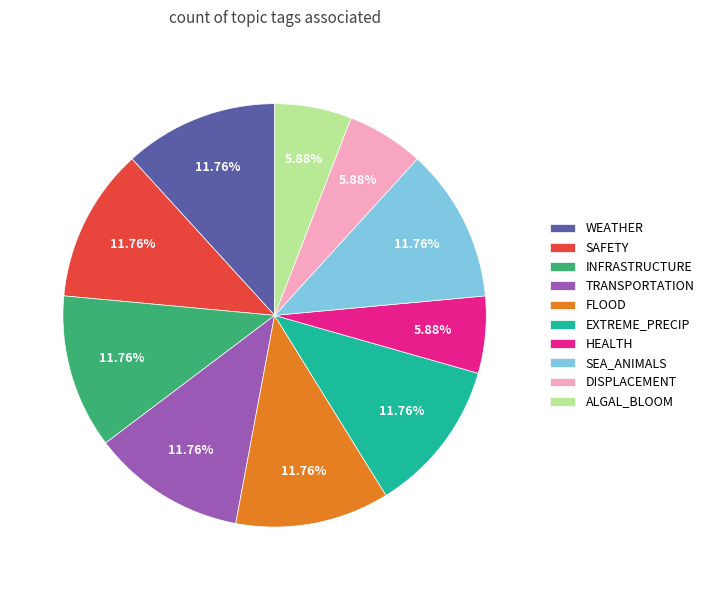

How many segments does this pie chart have?

10